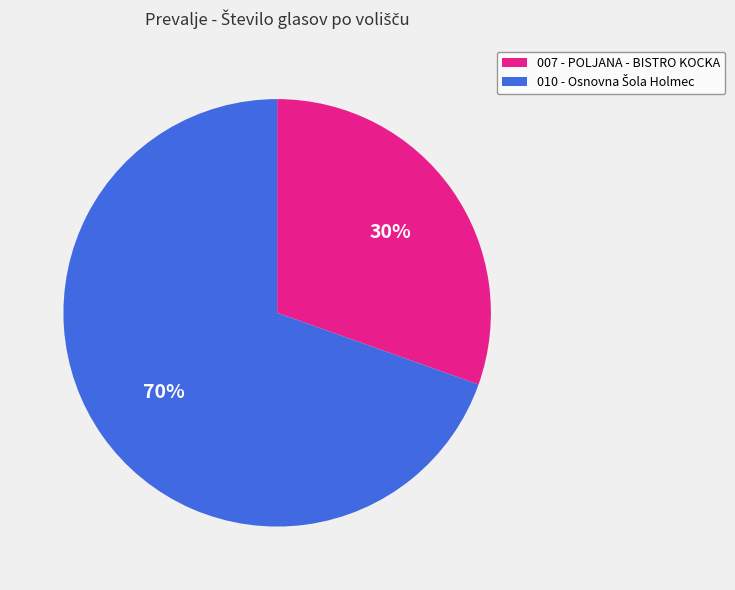

To the nearest percent, what portion does 007 - POLJANA - BISTRO KOCKA represent?

30%